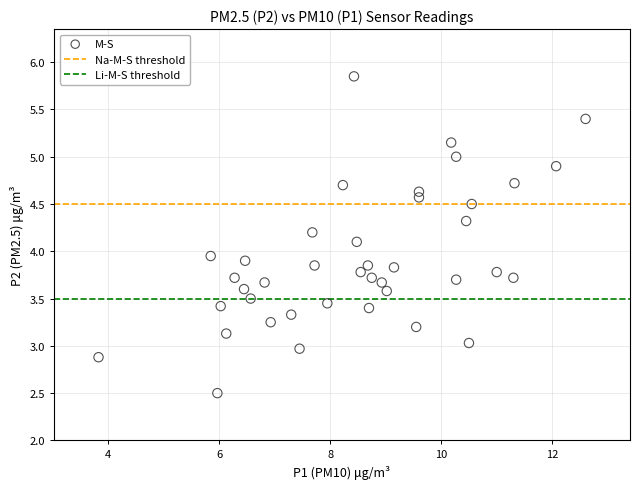

What is the range of X values (max minus min)?

8.8